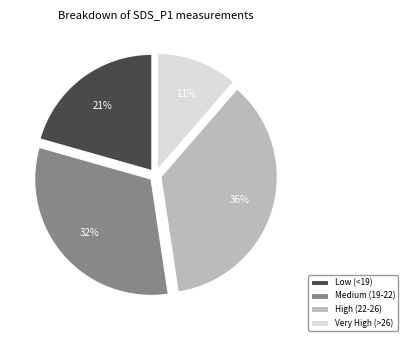

Does High (22-26) represent more than half of the total?

No